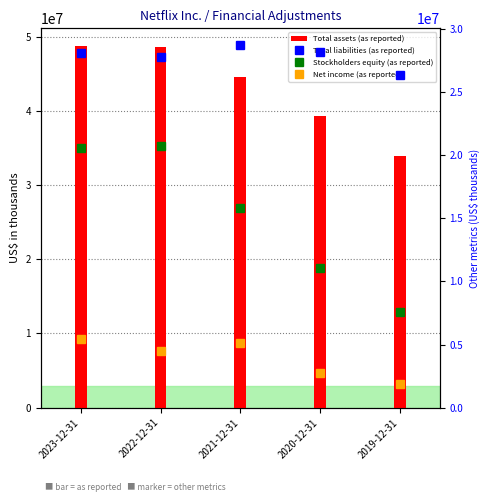

Reading right to left, extract all data points from this chart.

Total assets (as reported): 33975712	39280359	44584663	48594768	48731992
Total liabilities (as reported): 26393555	28215119	28735415	27817367	28143679
Stockholders equity (as reported): 7582157	11065240	15849248	20777401	20588313
Net income (as reported): 1866916	2761395	5116228	4491924	5407990